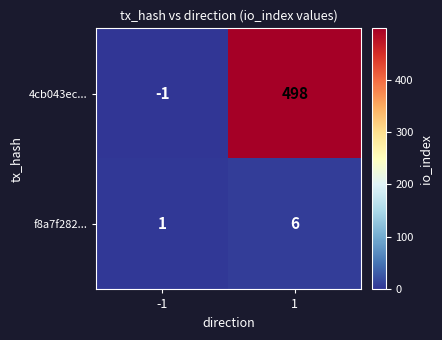

The value of 4cb043ec... at -1 is -1. True or false?

True